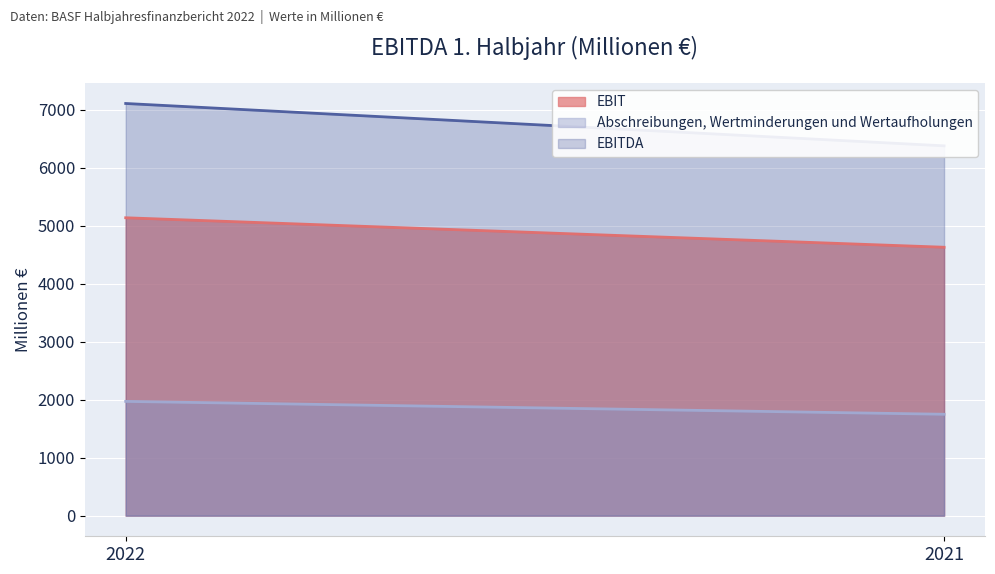

Count the number of categories in the chart.

2